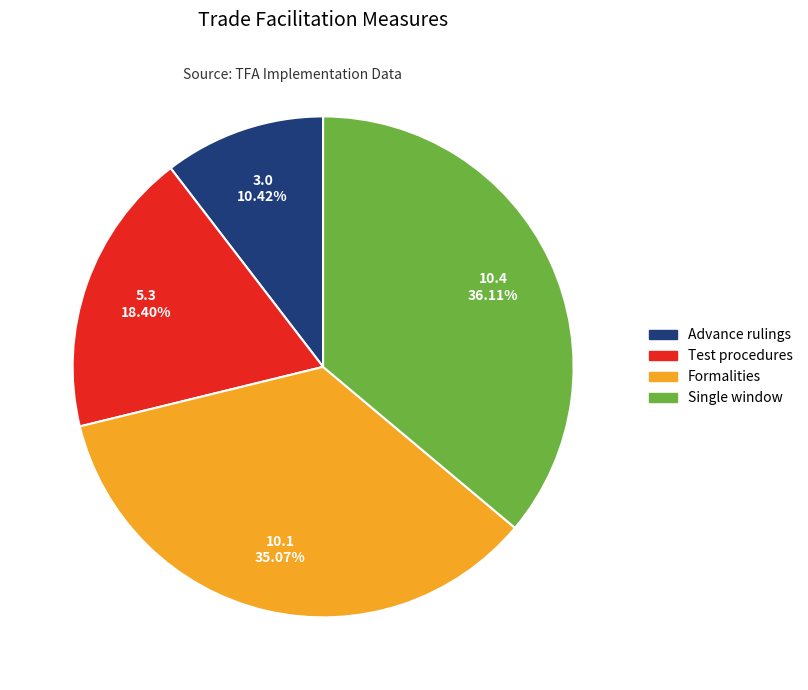

What is the ratio of the value at Test procedures to the value at Formalities?

0.5